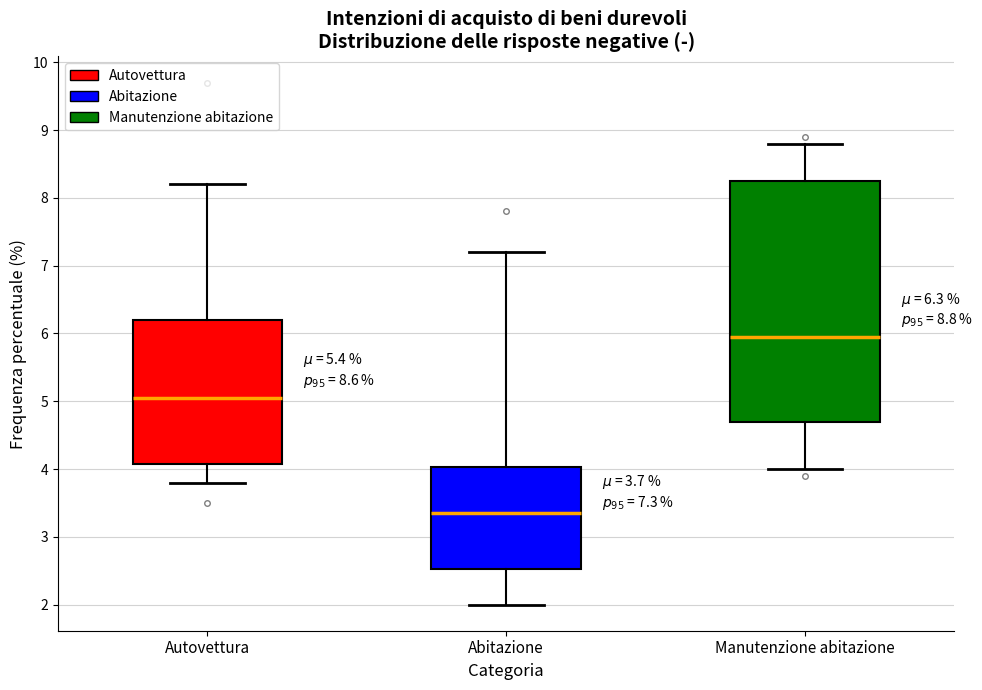

Which box is the tallest, from its lower edge to its upper edge?

Manutenzione abitazione